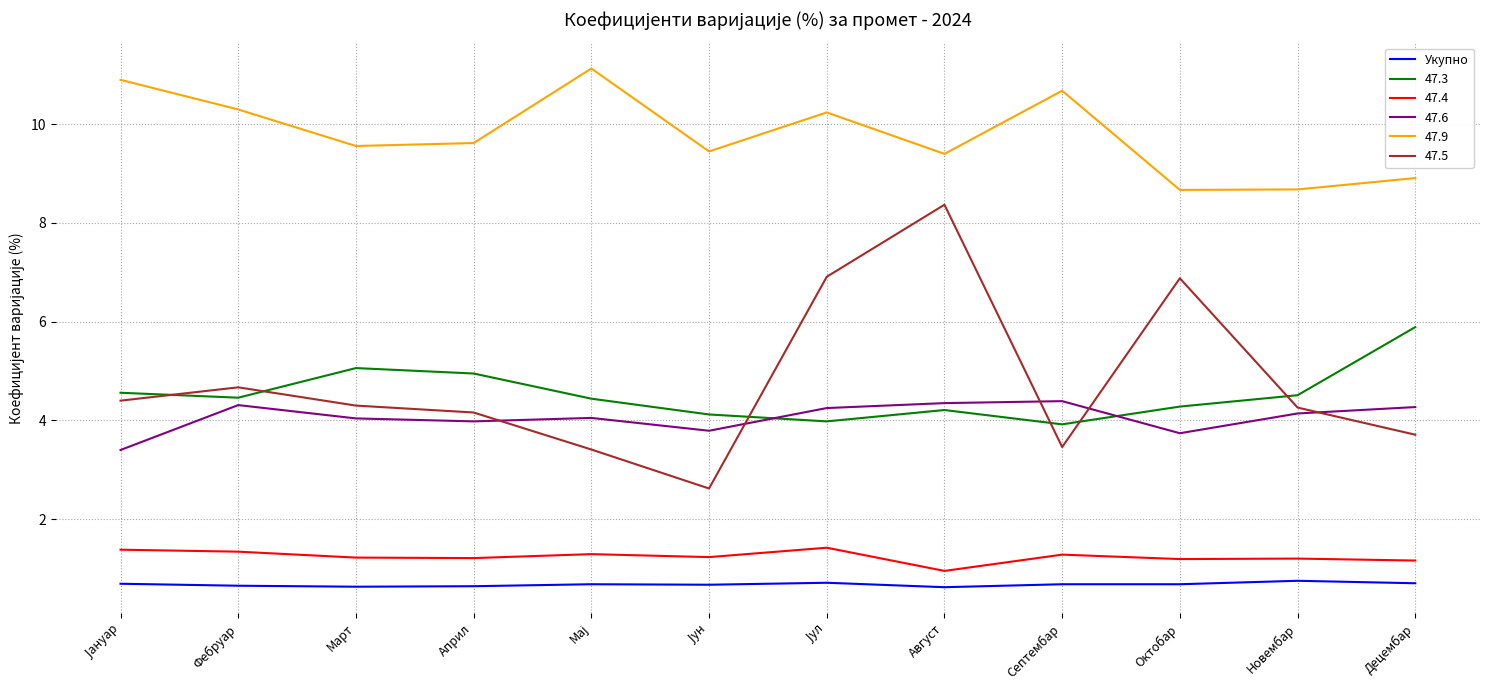

The value of 47.5 at Октобар is 4.3. True or false?

False